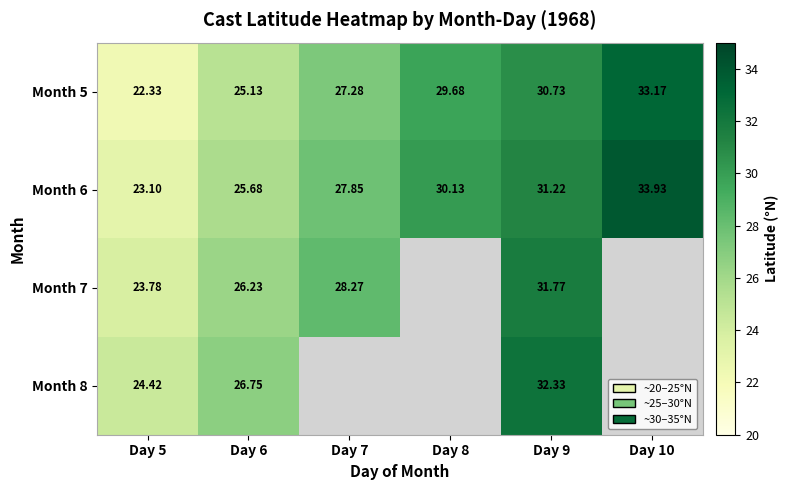

Between Day 7 and Day 10, which is larger?

Day 10